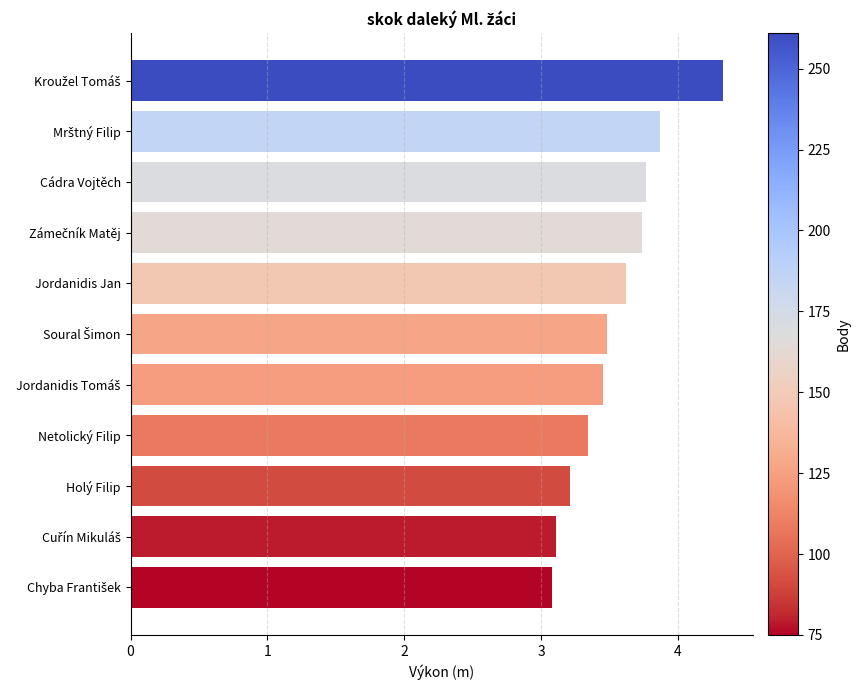

What is the value of the 11th bar from the top?

3.1